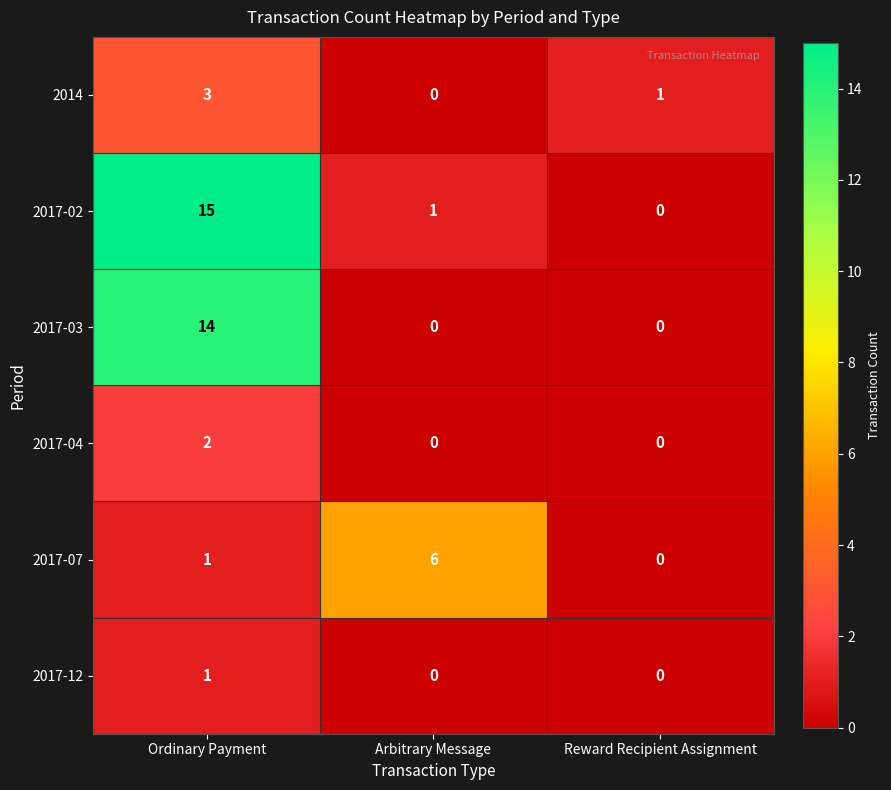

Reading left to right, extract all data points from this chart.

2014: 3	0	1
2017-02: 15	1	0
2017-03: 14	0	0
2017-04: 2	0	0
2017-07: 1	6	0
2017-12: 1	0	0